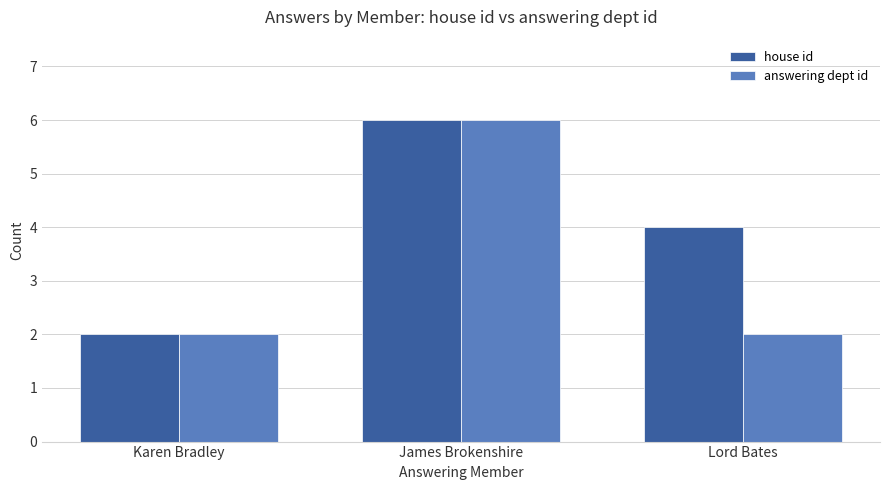

How many data points does each series have?

3